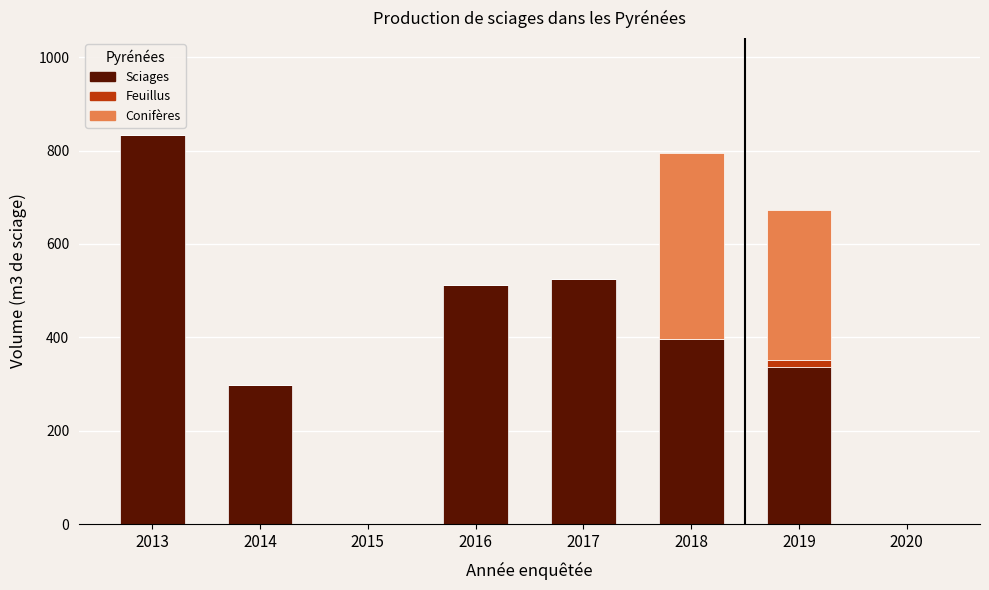

Reading right to left, list the values for the Sciages series.

2020=0	2019=336	2018=397	2017=525	2016=512	2015=0	2014=298	2013=833